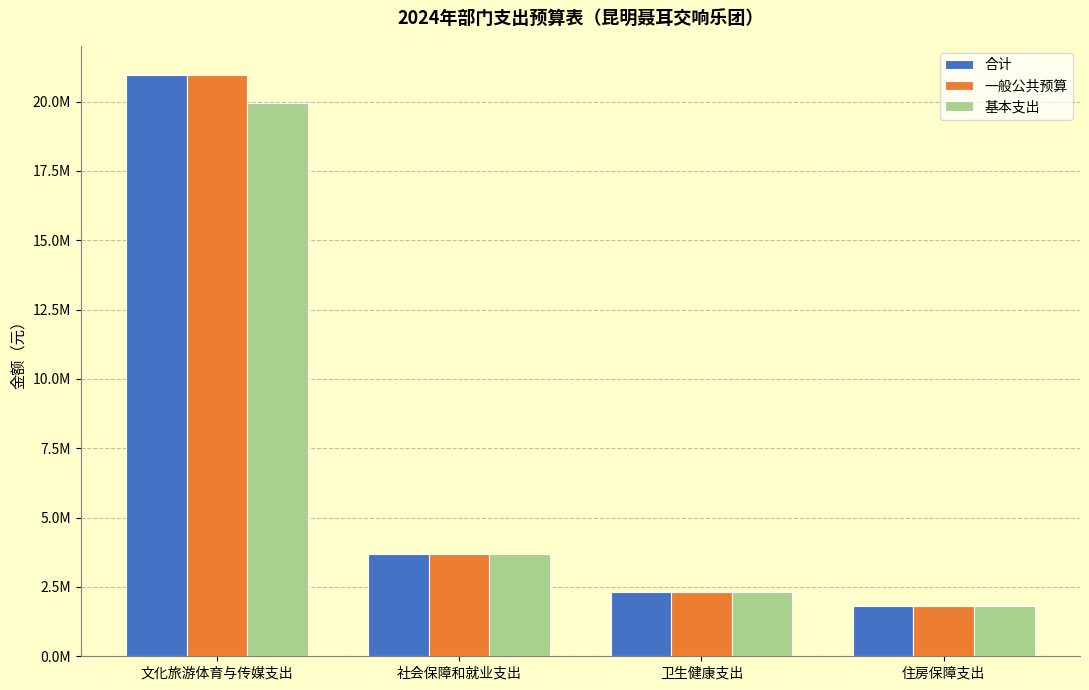

At which category does the chart reach its peak across all series?

文化旅游体育与传媒支出